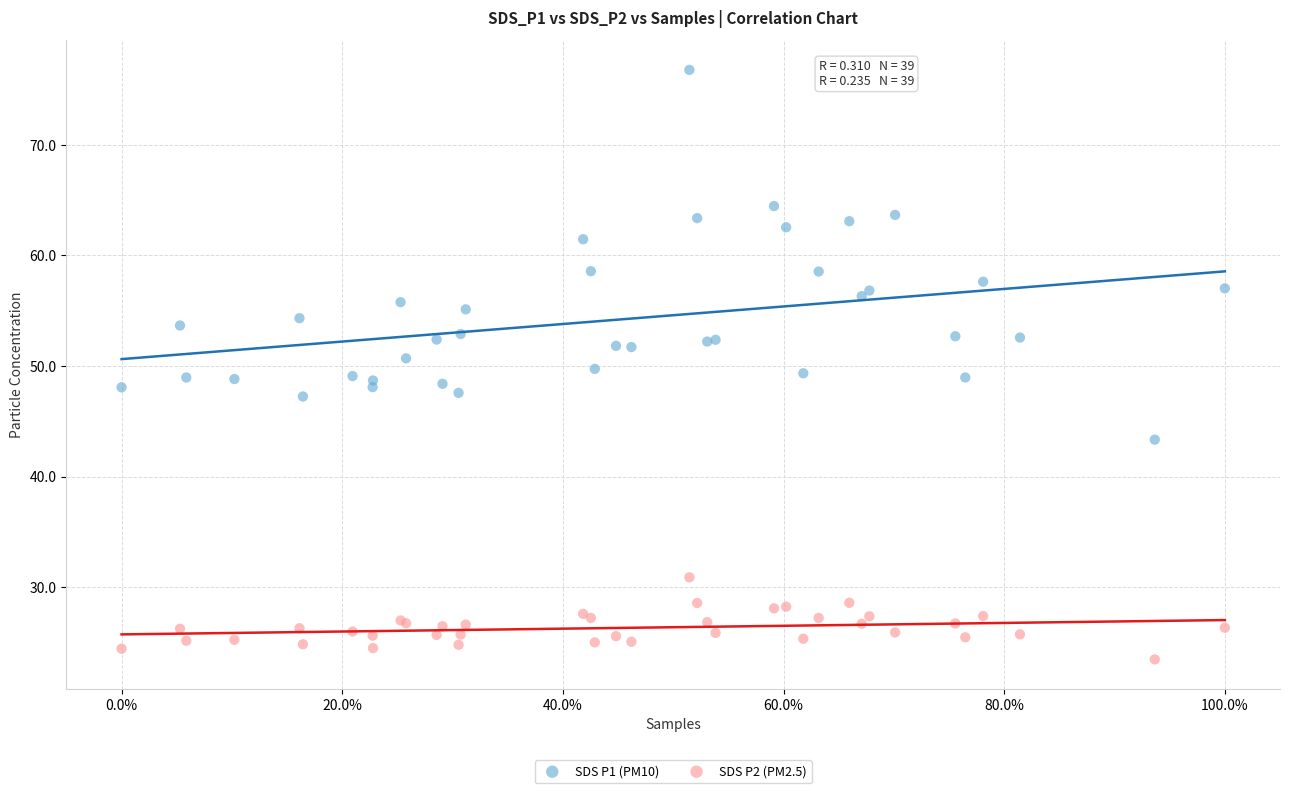

Which series has the largest Y range (max minus min)?

SDS P1 (PM10)